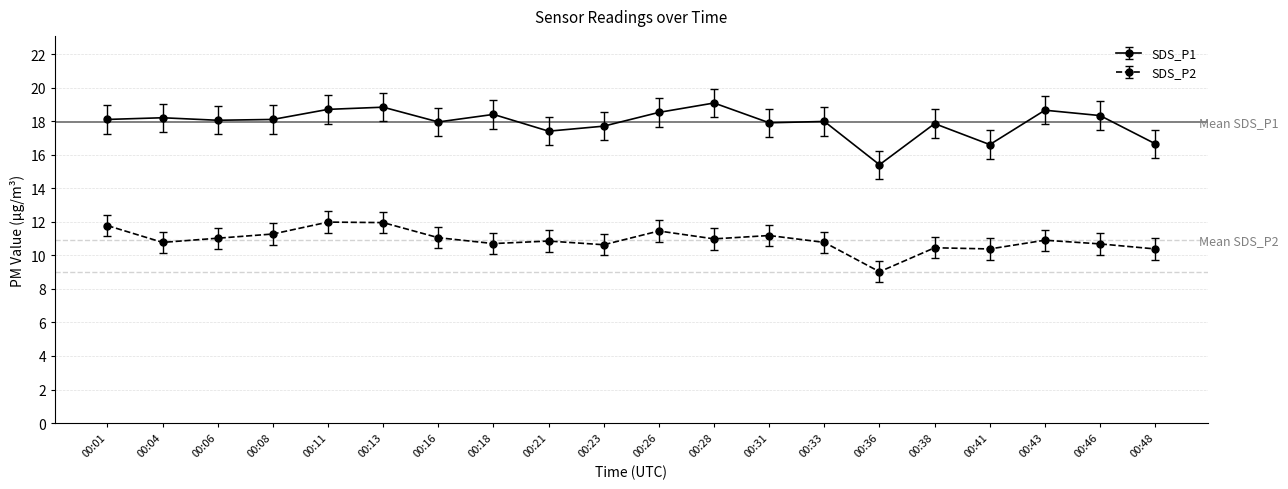

What is the value of the SDS_P1 point at the 8th from the left?

18.4